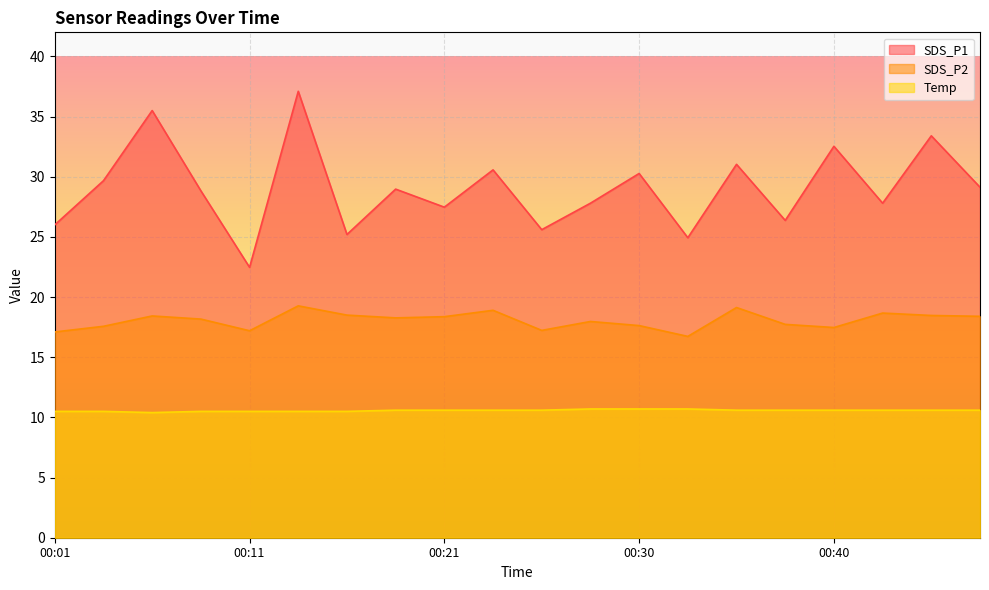

Where is the first local minimum for Temp?

00:06